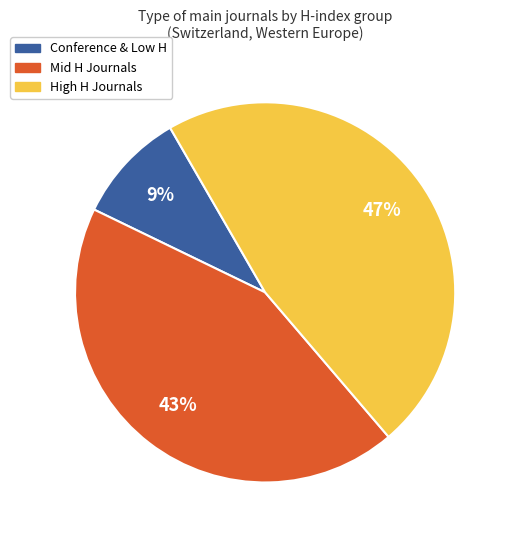

How many slices are in this pie chart?

3